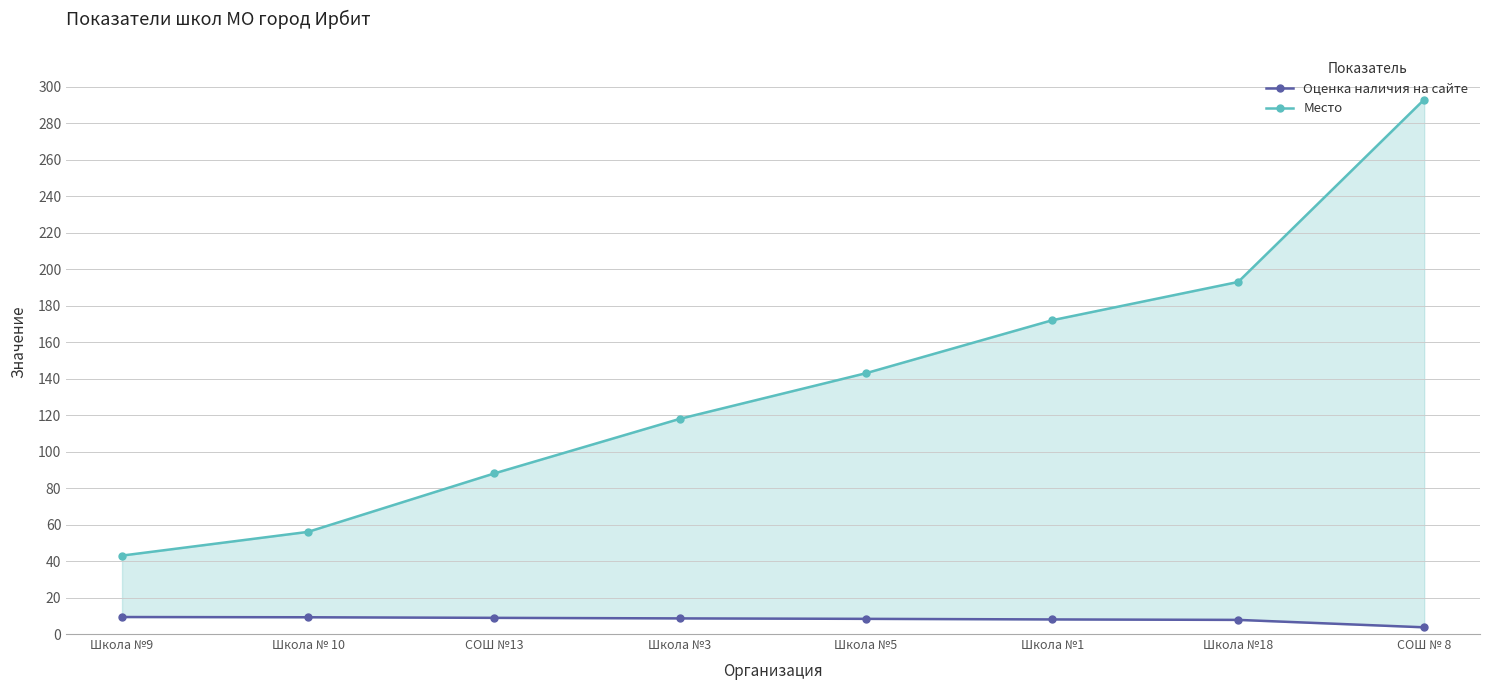

Reading left to right, what are all the values shown in this chart?

Оценка наличия на сайте: 9.3	9.2	8.9	8.6	8.3	8.0	7.8	3.7
Место: 43.0	56.0	88.0	118.0	143.0	172.0	193.0	293.0